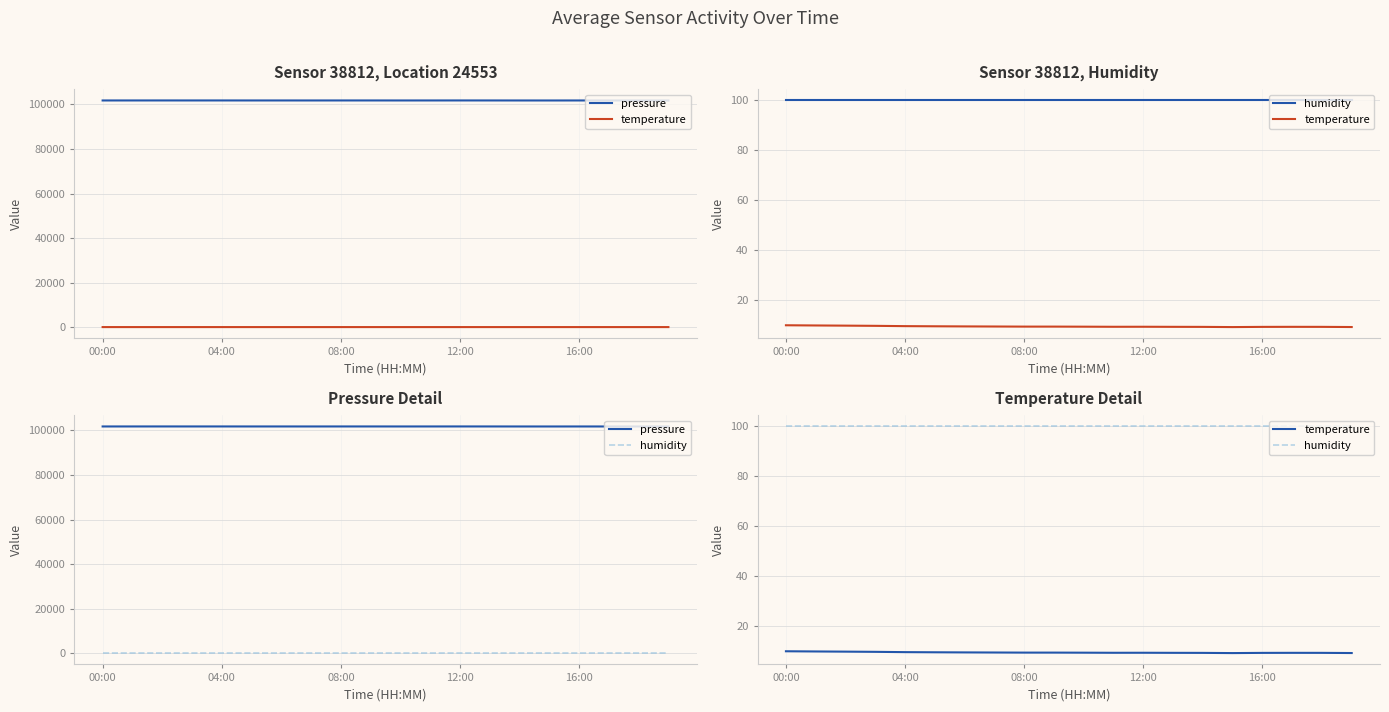

At which label does pressure first exceed 101795?

04:00